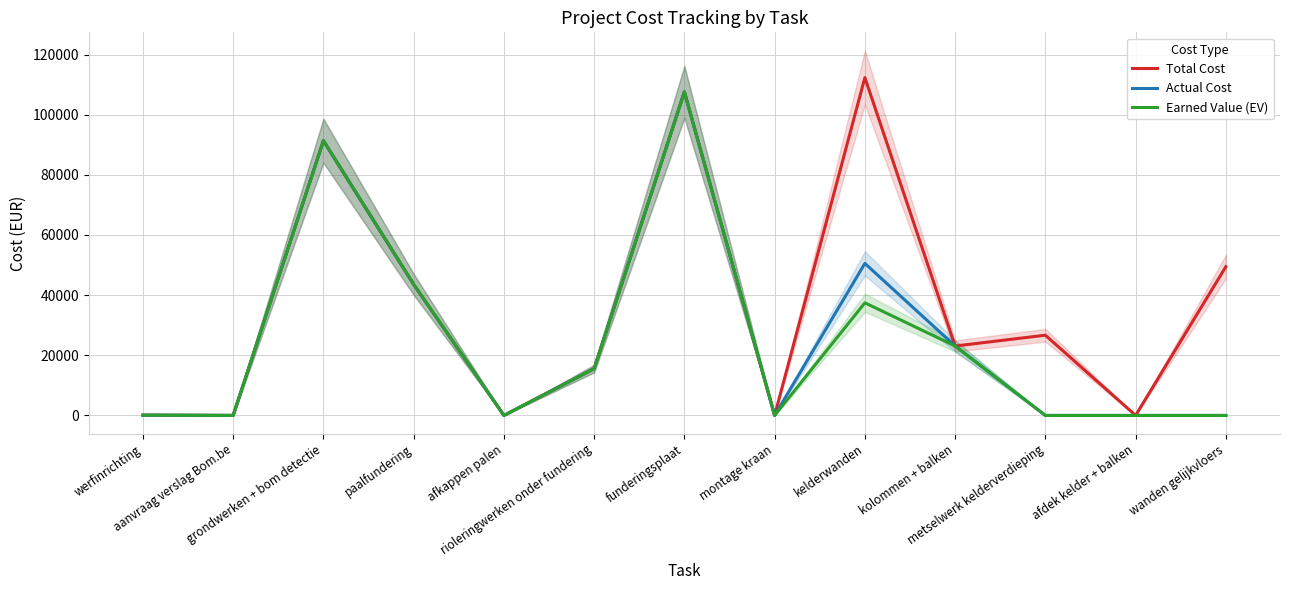

Which series changed the most between paalfundering and montage kraan?

Total Cost